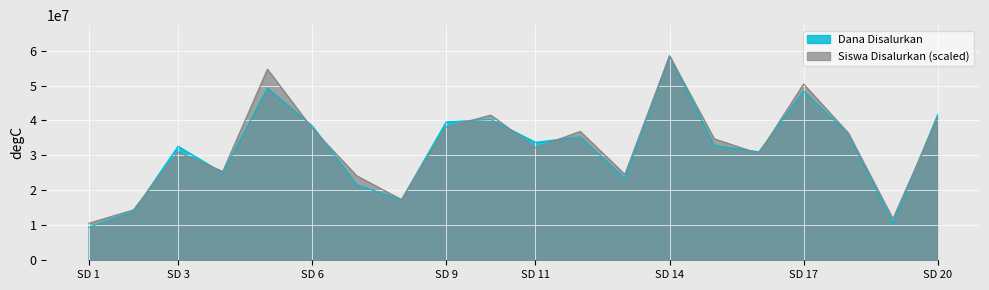

What is the difference between the second highest and second lowest values in the Siswa Disalurkan series?

42815217.4